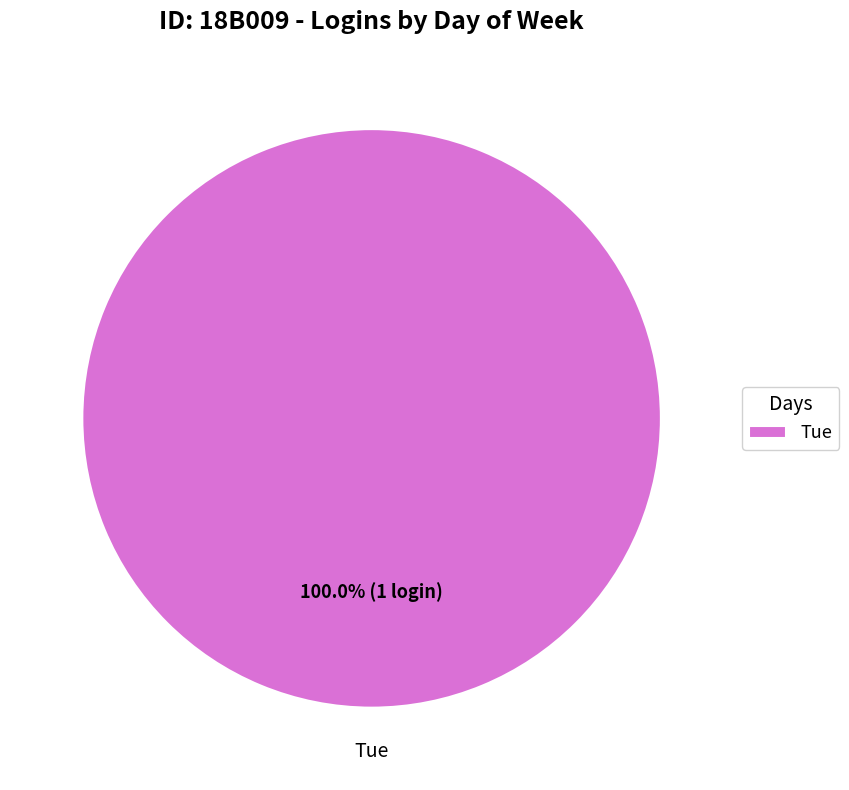

Which slice represents more than half of the pie?

Tue